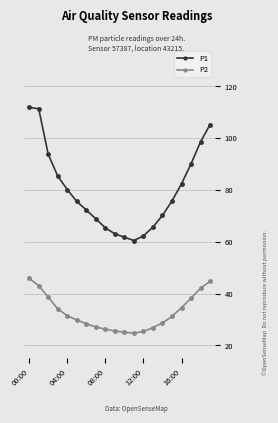

What is the value of the P1 point at the 3rd from the left?

93.8